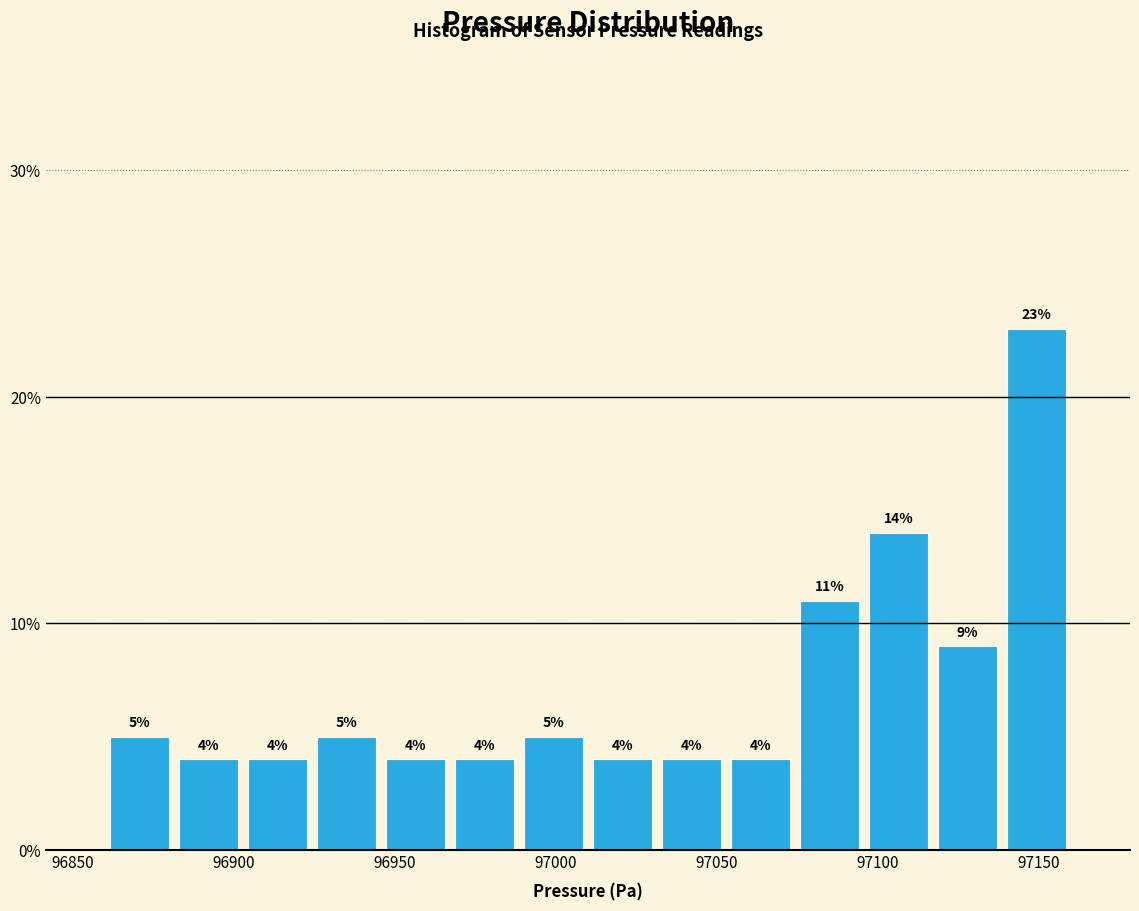

Reading left to right, transcribe this chart: for each bar, give the range it covers on the x-axis and its height. The bar edges are not printed on the chart, so give them approximately, as read against the axis.

96860 to 96880: 5
96880 to 96905: 4
96905 to 96925: 4
96925 to 96945: 5
96945 to 96965: 4
96965 to 96990: 4
96990 to 97010: 5
97010 to 97030: 4
97030 to 97055: 4
97055 to 97075: 4
97075 to 97095: 11
97095 to 97115: 14
97115 to 97140: 9
97140 to 97160: 23